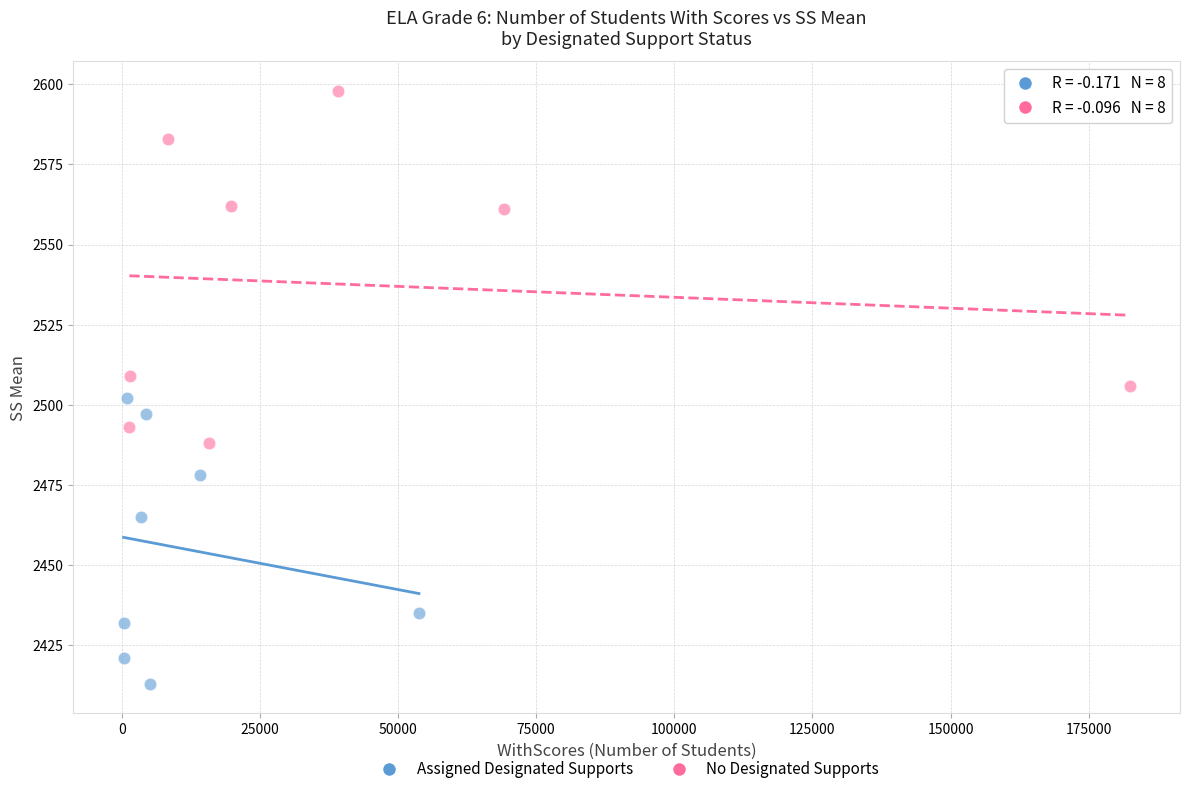

Which series contains the lowest Y value?

Assigned Designated Supports